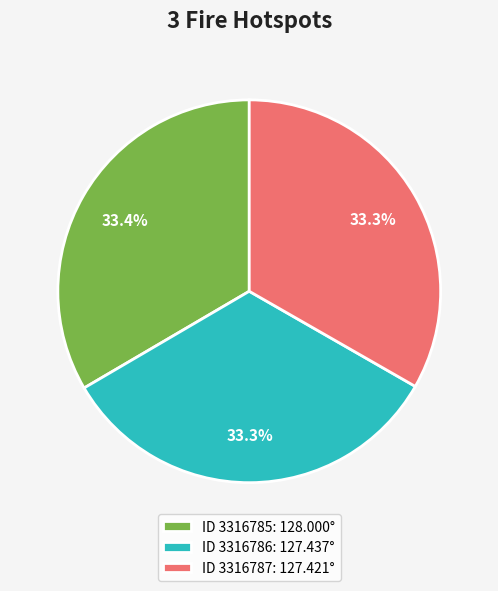

Is ID 3316786: 127.437° the majority of the pie?

No